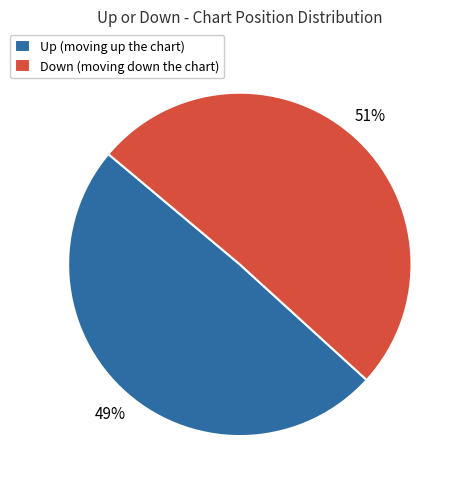

What is the ratio of the value at Down (moving down the chart) to the value at Up (moving up the chart)?

1.0